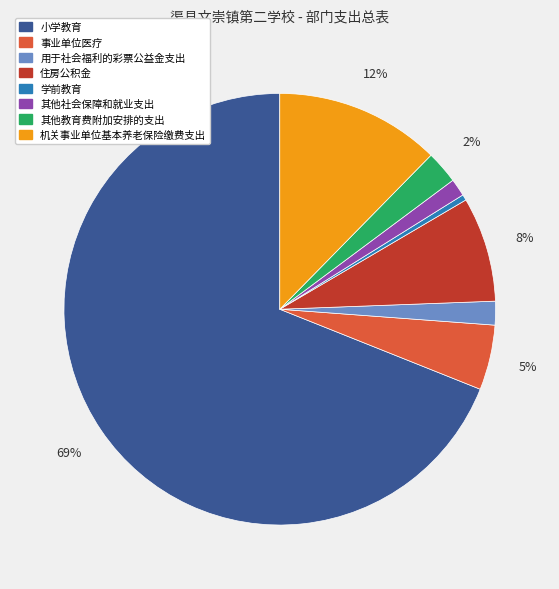

True or false: 其他教育费附加安排的支出 accounts for 2% of the total.

True